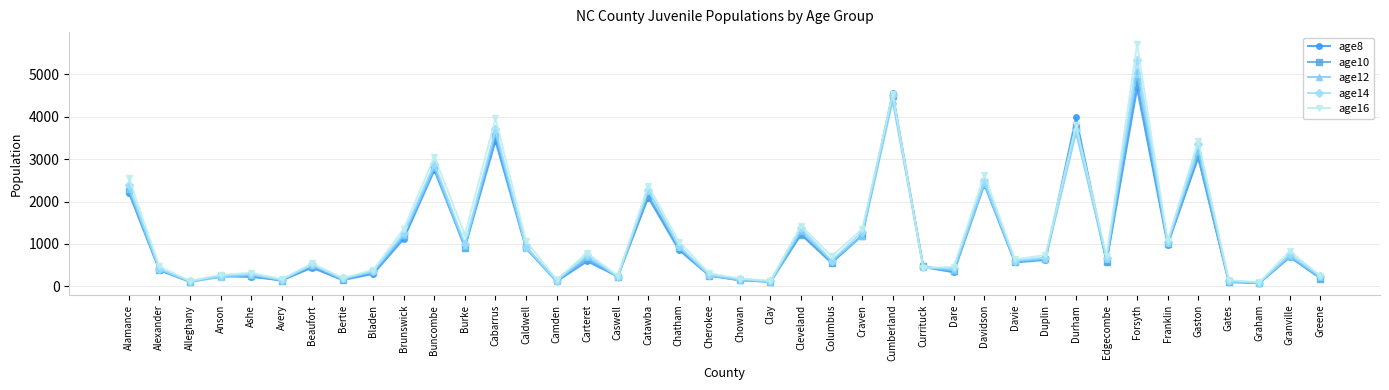

Where does the age12 series first go above 646?

Alamance